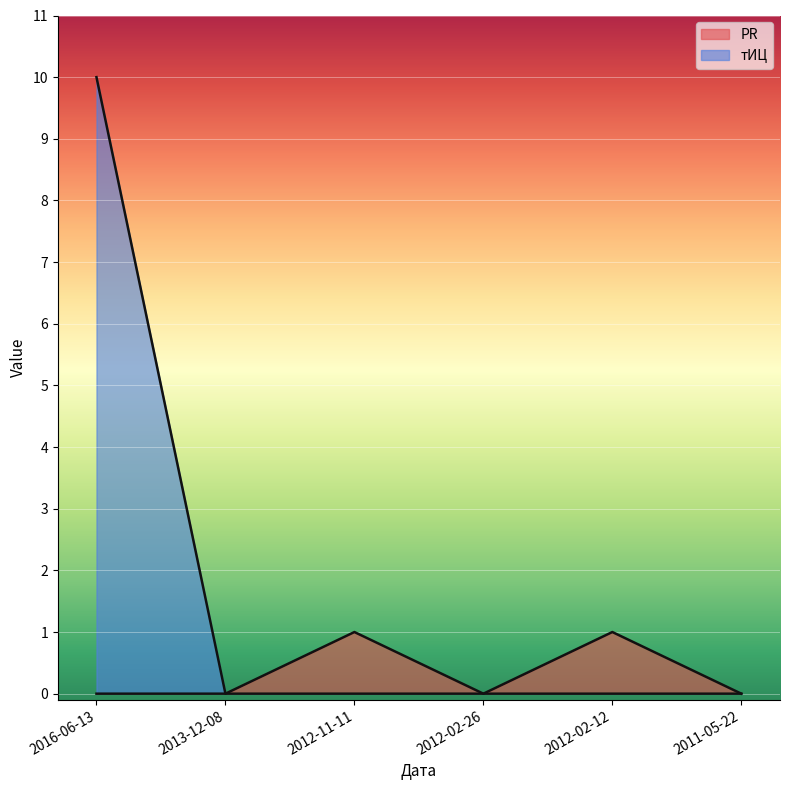

Which series has the largest range (max minus min)?

тИЦ